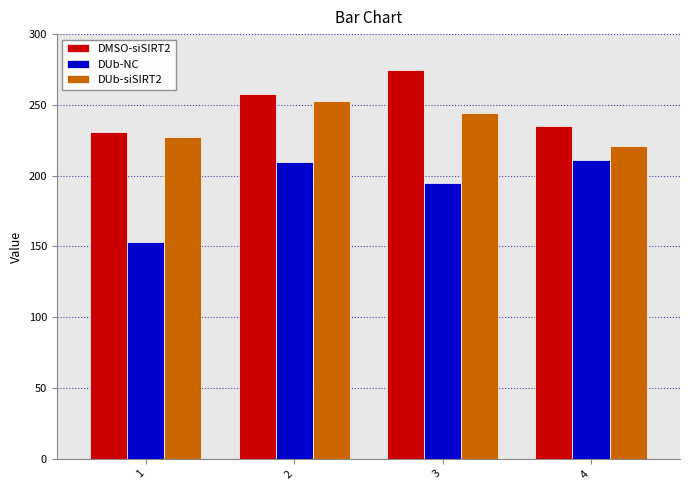

Between 1 and 3, which series saw the biggest shift?

DMSO-siSIRT2